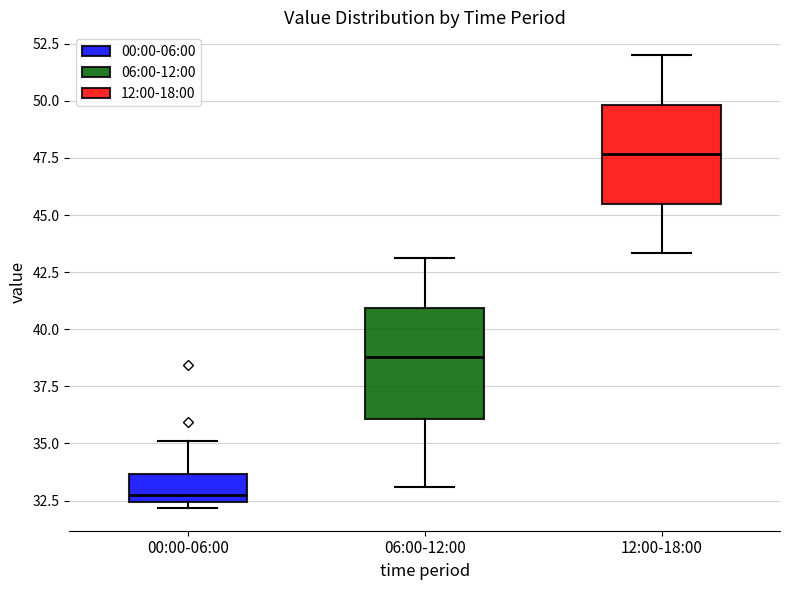

Where does the lower whisker of the box for 12:00-18:00 end on the y-axis? The values are not printed on the chart, so give them approximately, as read against the axis.

43.5